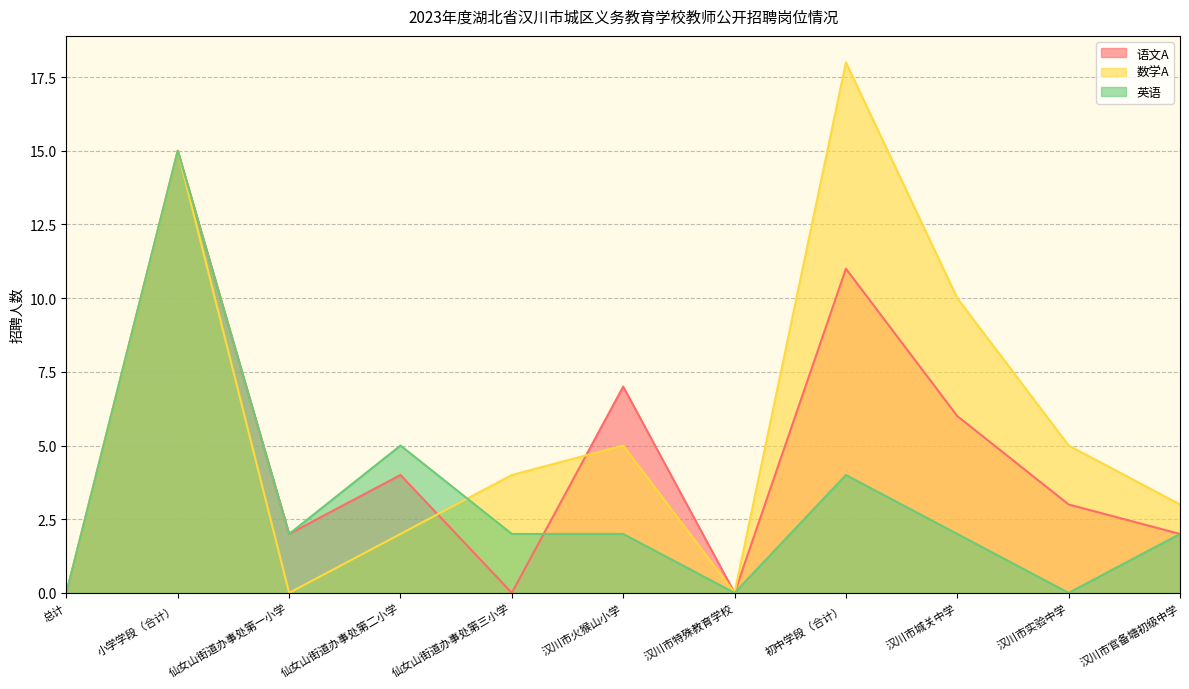

What is the value of the 英语 point at the 11th from the left?

2